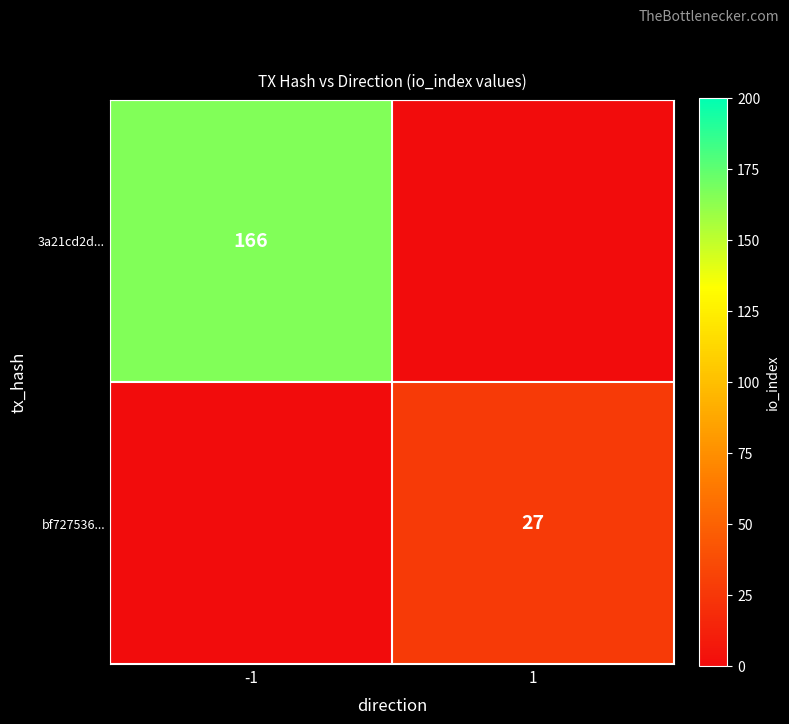

True or false: 3a21cd2d... has a value of 94 at -1.

False